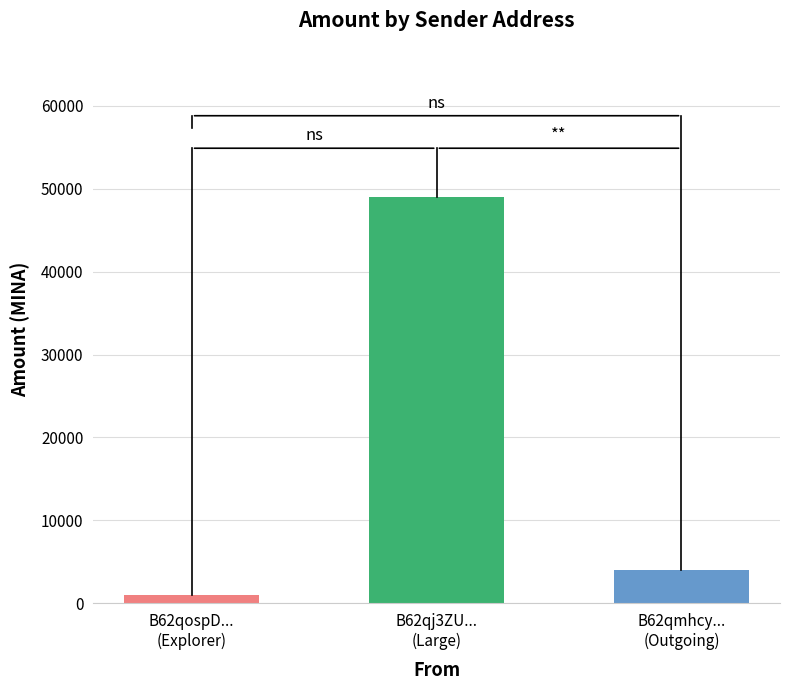

What is the ratio of the value at B62qj3ZU...
(Large) to the value at B62qospD...
(Explorer)?

50.3